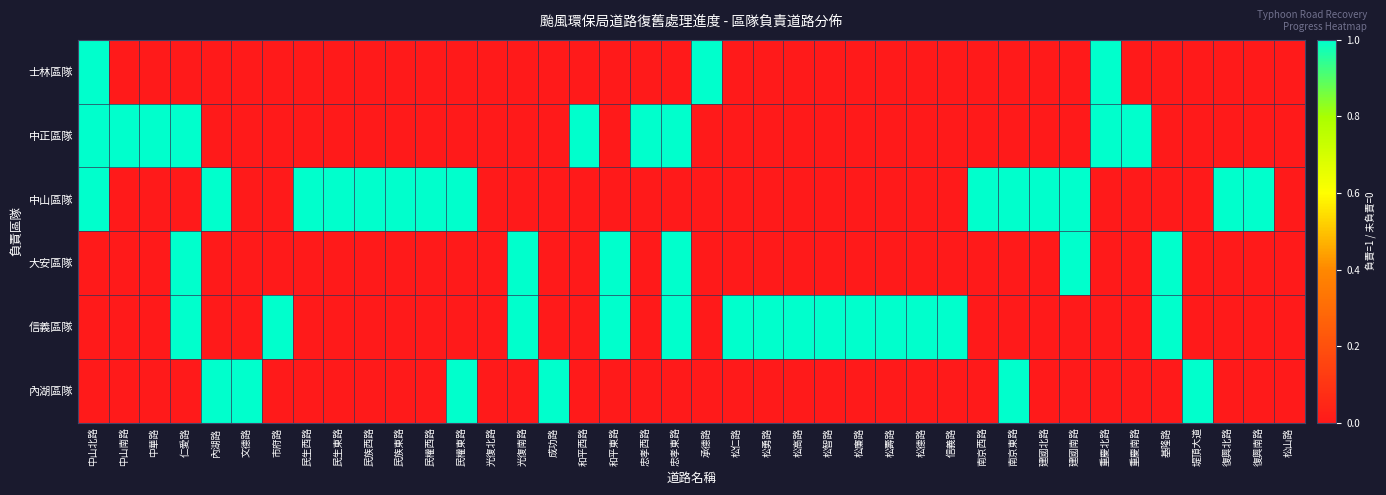

What is the spread (max minus min) of values at 光復南路?

1